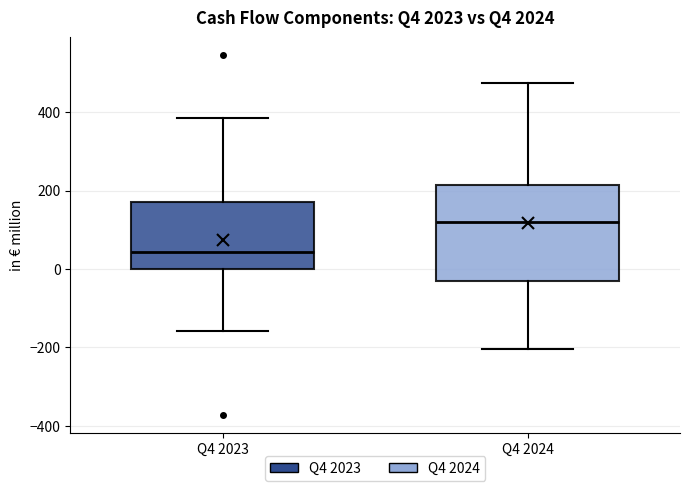

Reading left to right, read every box against the y-axis: the position of its median line, the range the box covers, and the ends of its whiskers. The values are not printed on the chart, so give them approximately, as read against the axis.

Q4 2023: median 40, box 0 to 160, whiskers -160 to 380
Q4 2024: median 120, box -40 to 220, whiskers -200 to 480